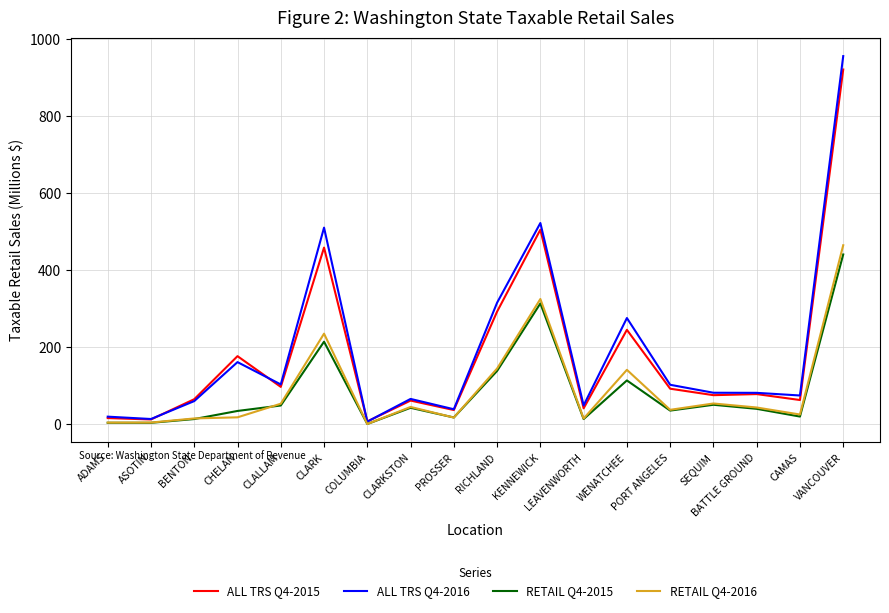

Rank the series by their maximum value, from lowest to highest.

RETAIL Q4-2015, RETAIL Q4-2016, ALL TRS Q4-2015, ALL TRS Q4-2016